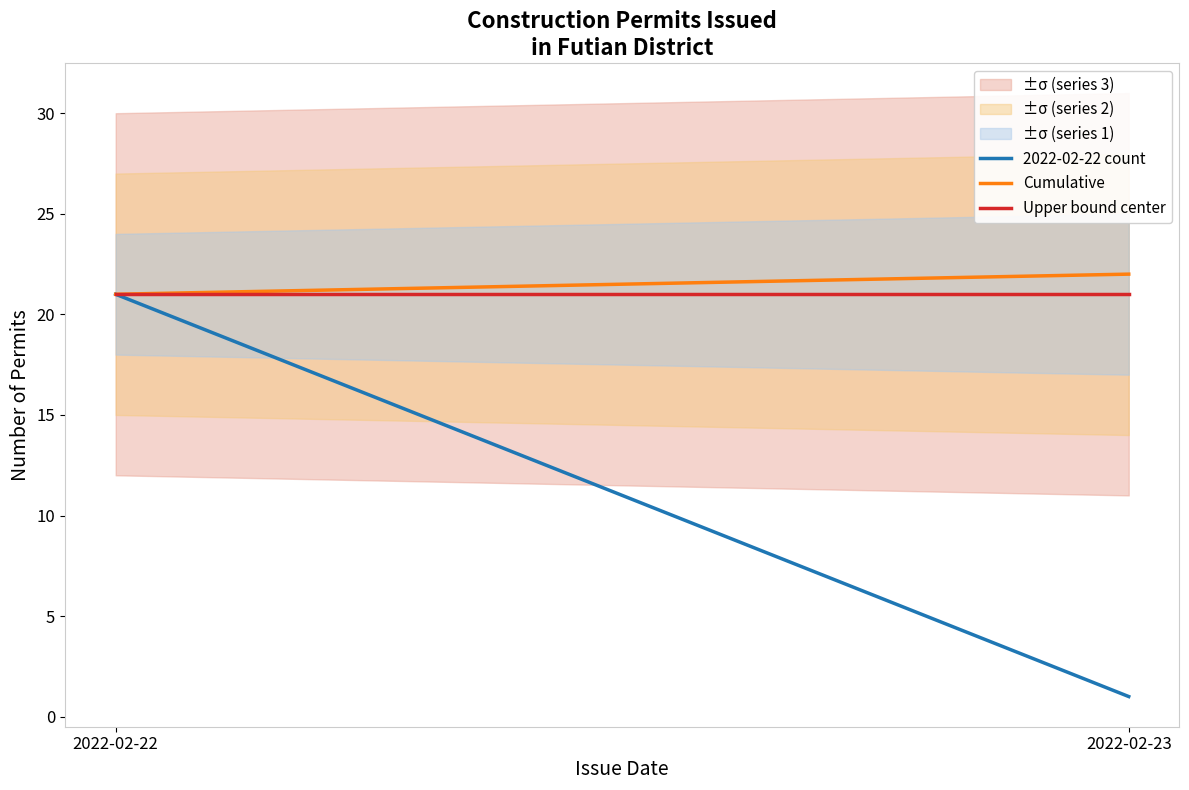

What is the minimum value shown in the chart?

1